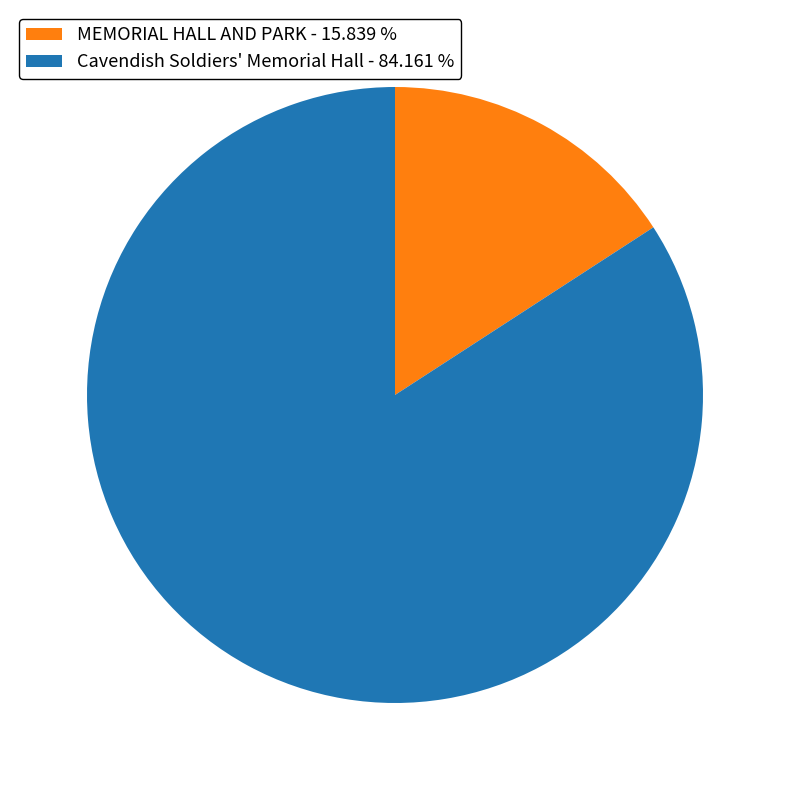

Rank the categories by value from lowest to highest.

MEMORIAL HALL AND PARK, Cavendish Soldiers' Memorial Hall